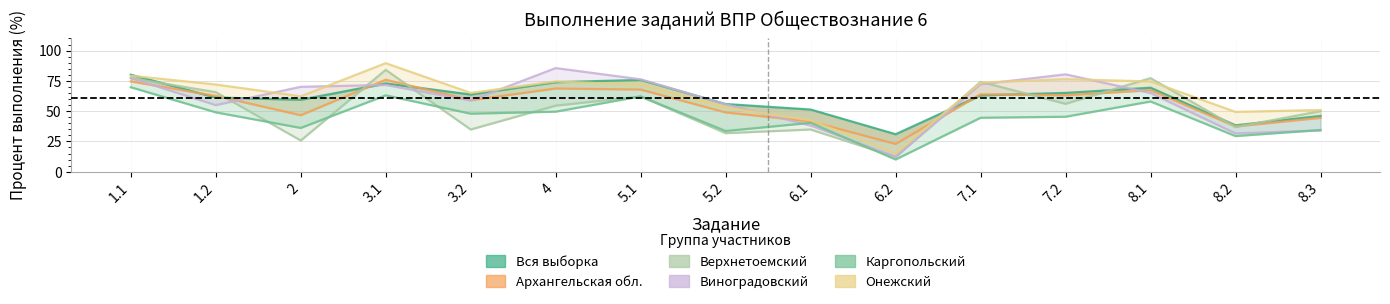

Where is the first local minimum for Вся выборка?

2